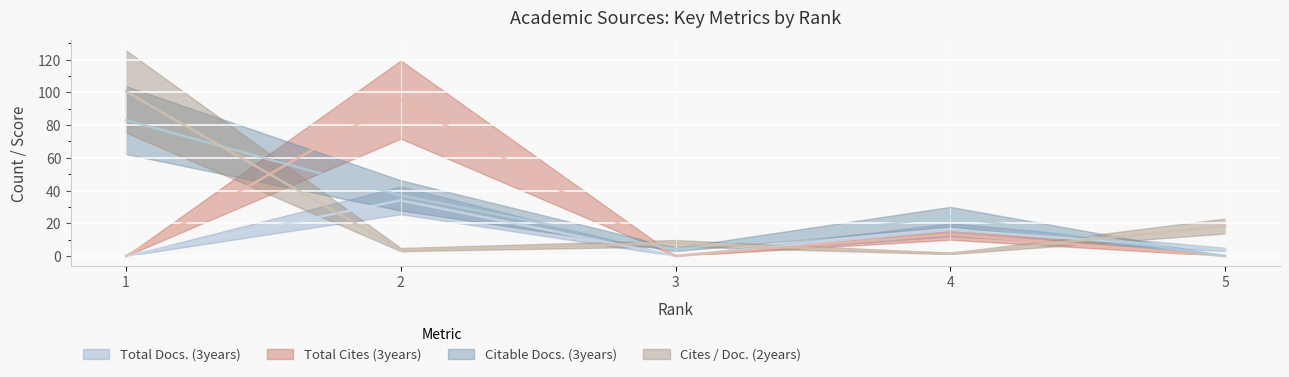

Which category has the lowest value in the Total Cites (3years) series?

1